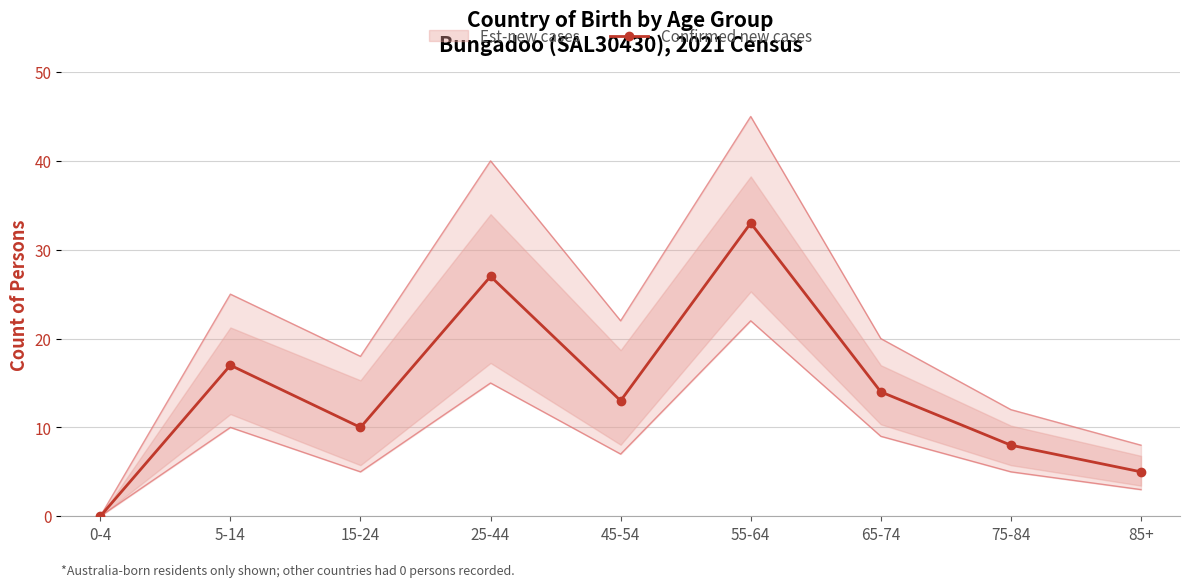

The Confirmed new cases series shows 10 at 15-24. True or false?

True